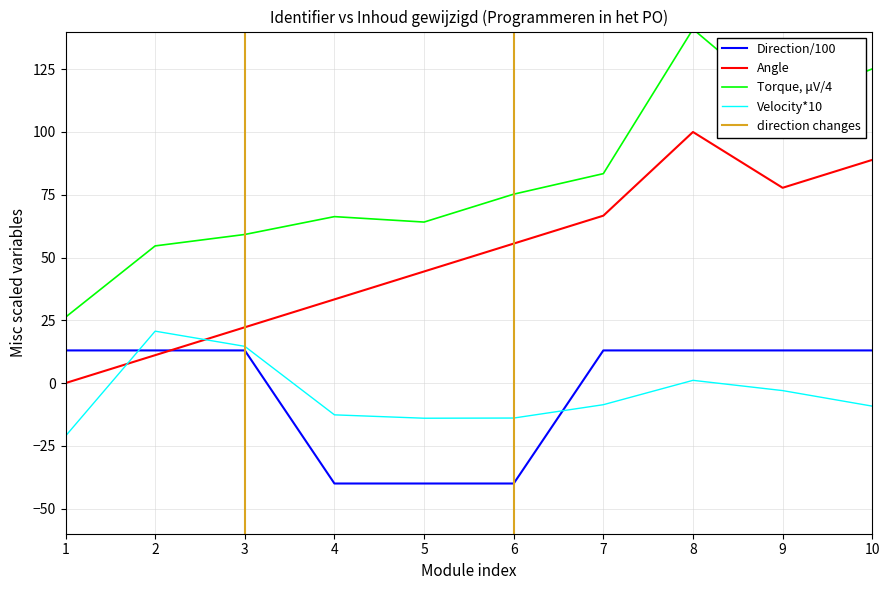

True or false: Angle has a value of 145.5 at 10.

False